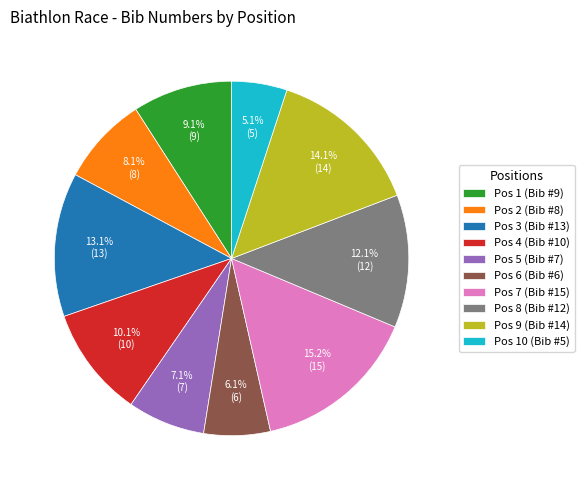

What is the smallest slice in the pie chart?

Pos 10 (Bib #5)